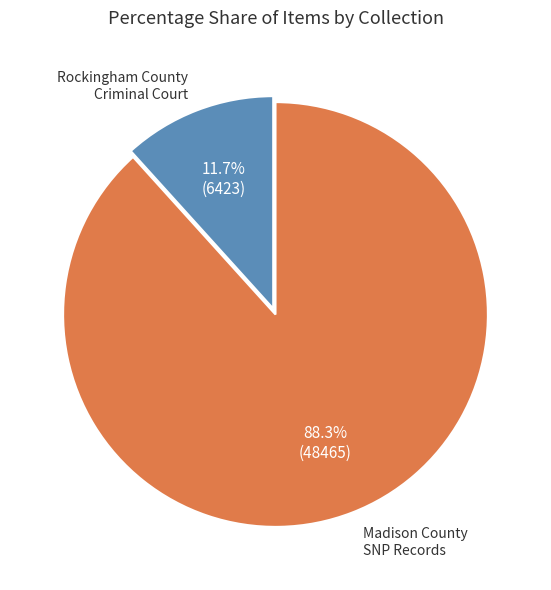

Is there a majority slice in this chart?

Yes